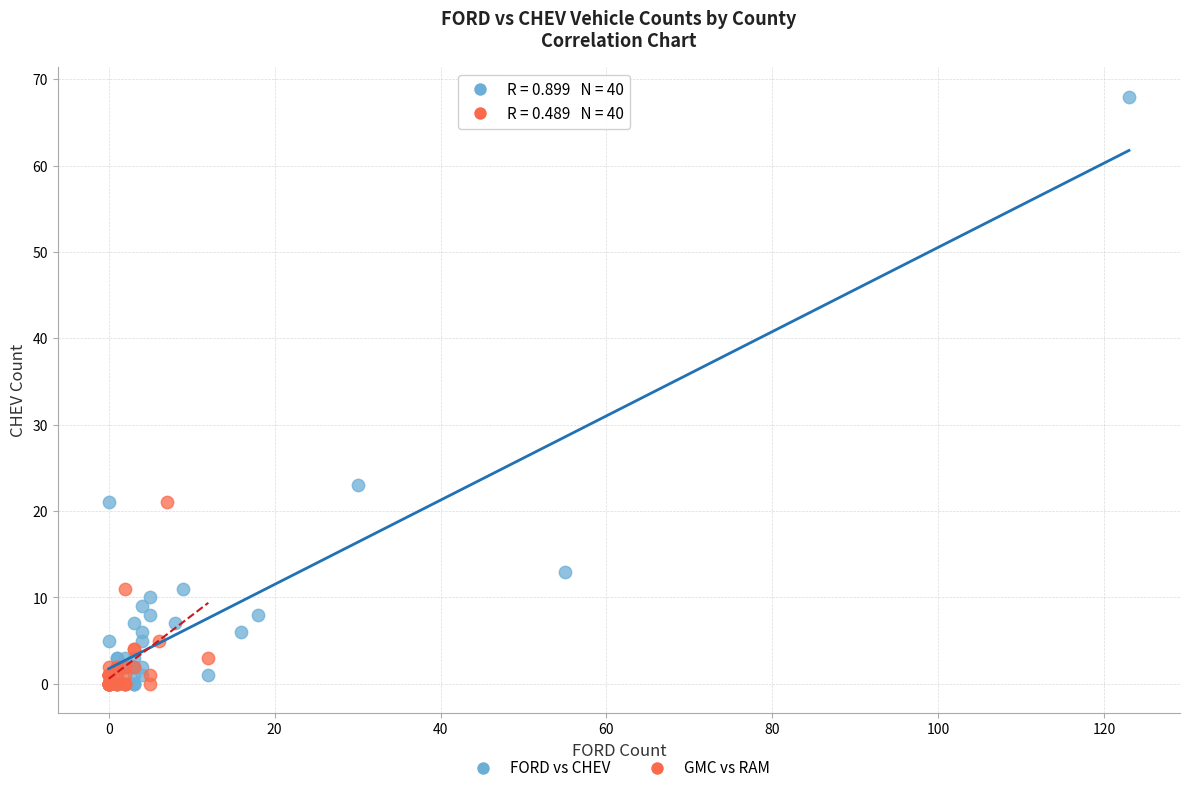

Which series contains the highest Y value?

FORD vs CHEV